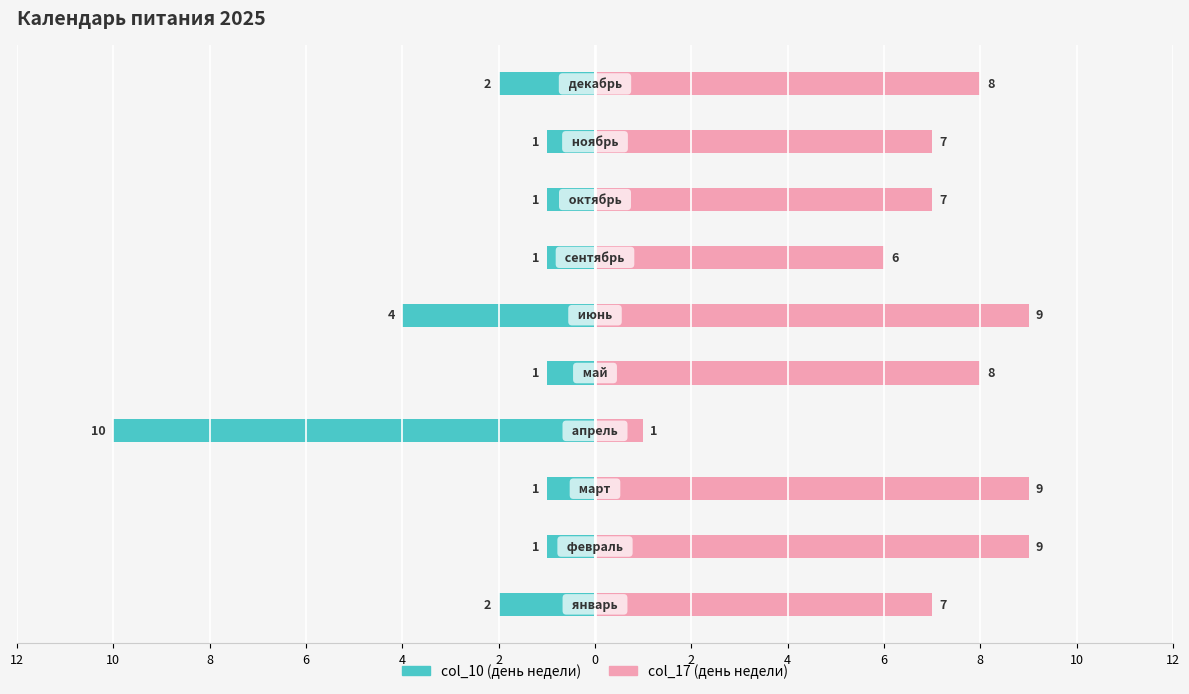

What are all the series names shown in the legend?

col_10, col_17